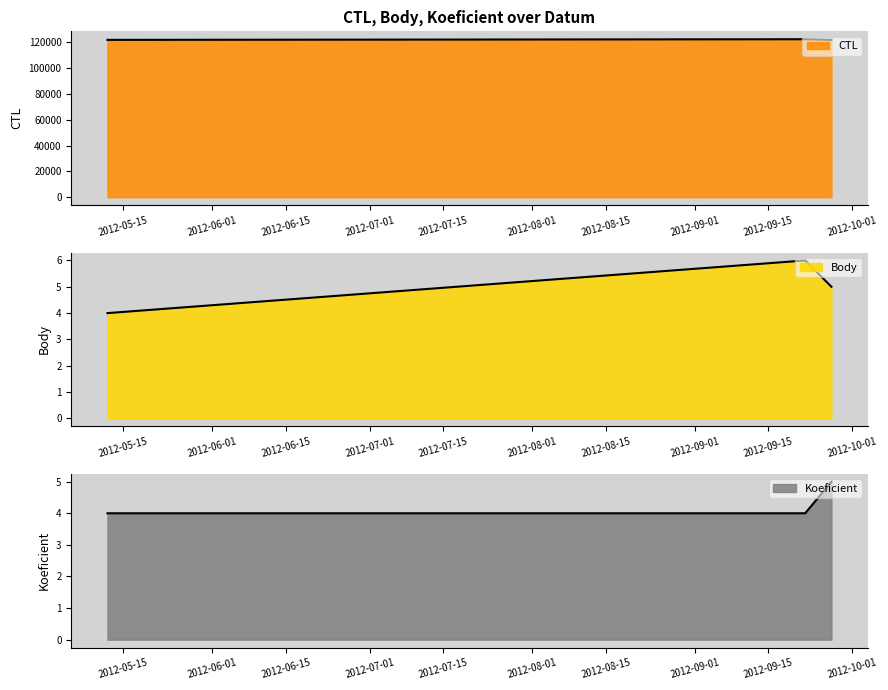

Rank the categories by CTL value from lowest to highest.

2012-09-27, 2012-05-12, 2012-09-22